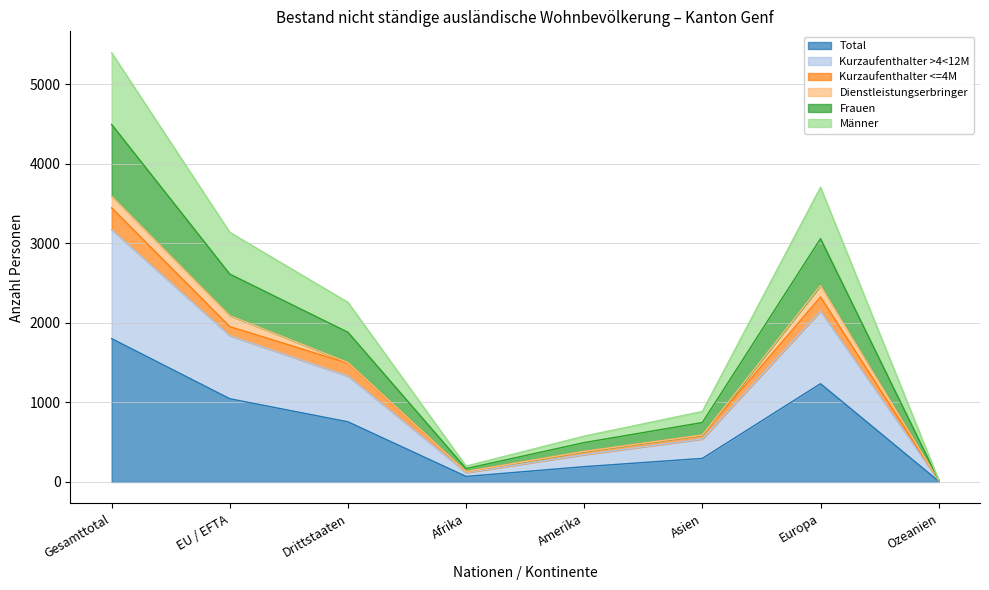

What is the highest value of the Frauen series?

4495